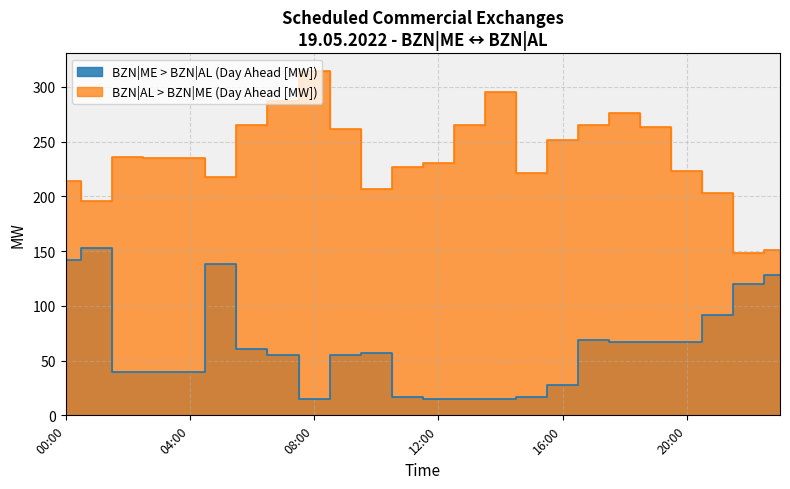

Which label corresponds to the smallest value in the chart?

08:00